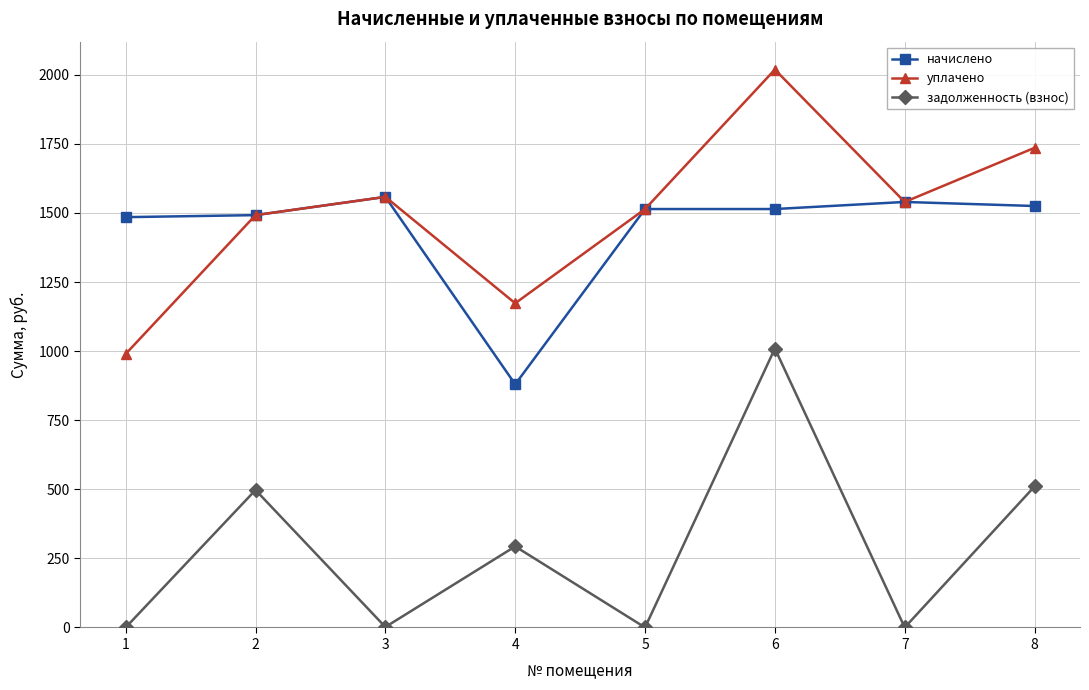

Rank the series by their maximum value, from highest to lowest.

уплачено, начислено, задолженность (взнос)